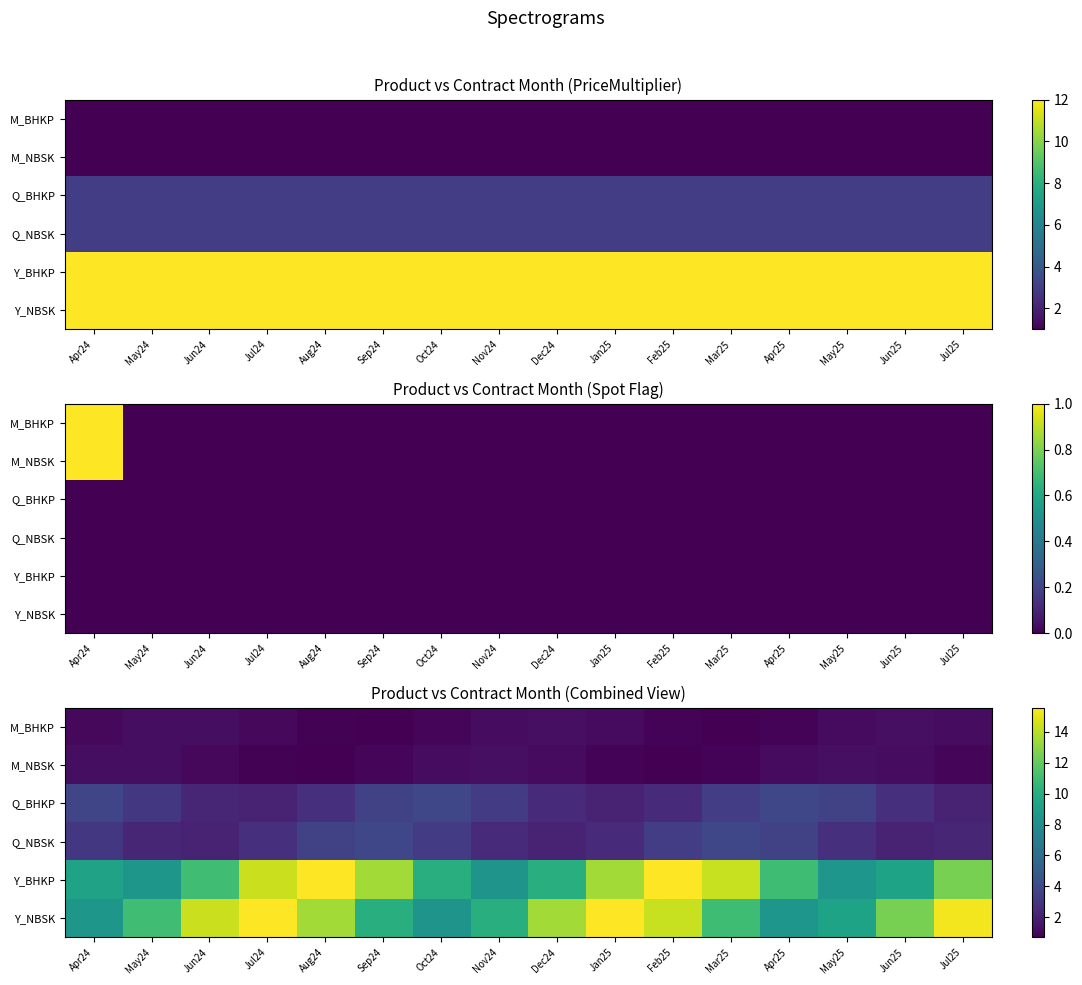

How many values in the M_NBSK series are below 1?

7